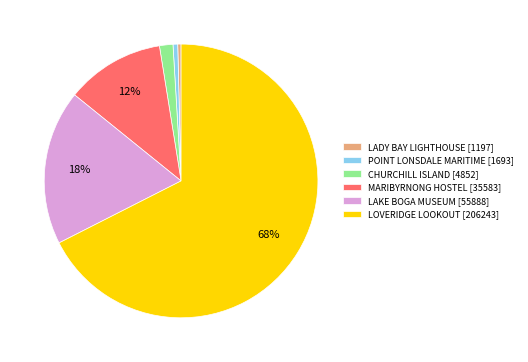

Is it true that POINT LONSDALE MARITIME [1693] is 11% of the pie?

False